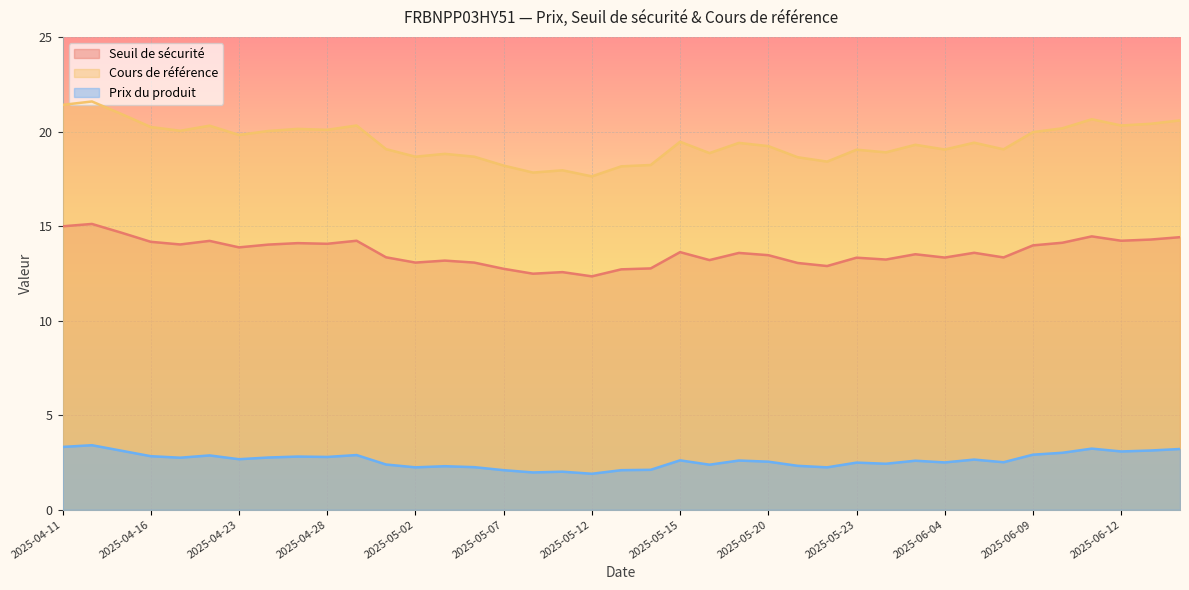

The Prix du produit series shows 2.6 at 2025-05-19. True or false?

True